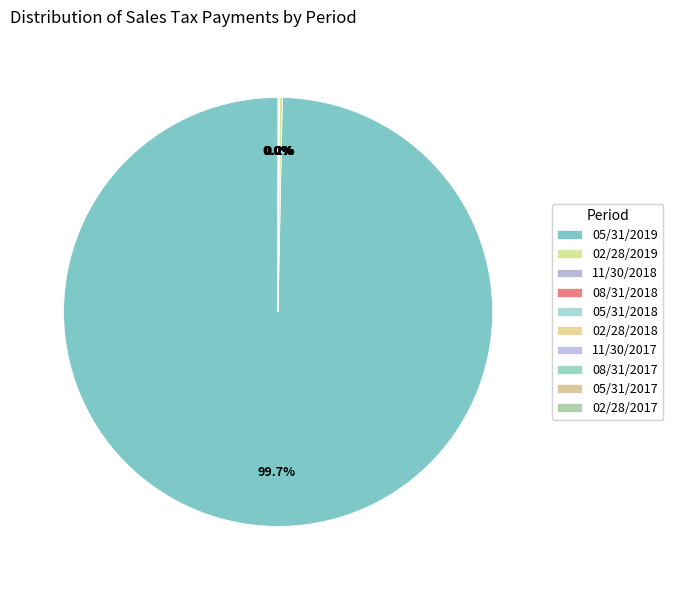

Between 11/30/2018 and 08/31/2017, which is larger?

11/30/2018